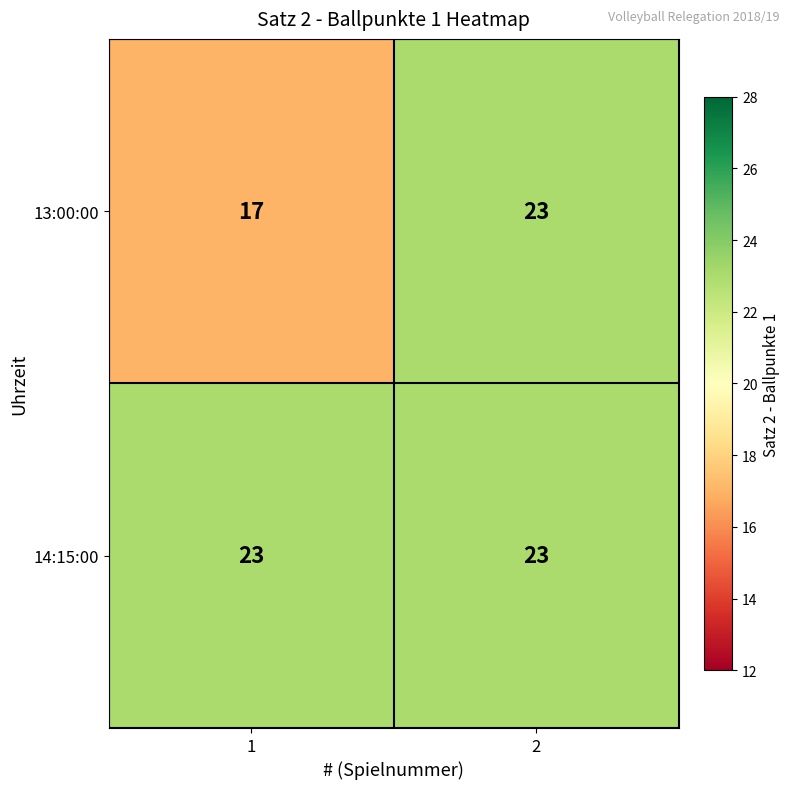

What value does the 13:00:00 series have at 2?

23